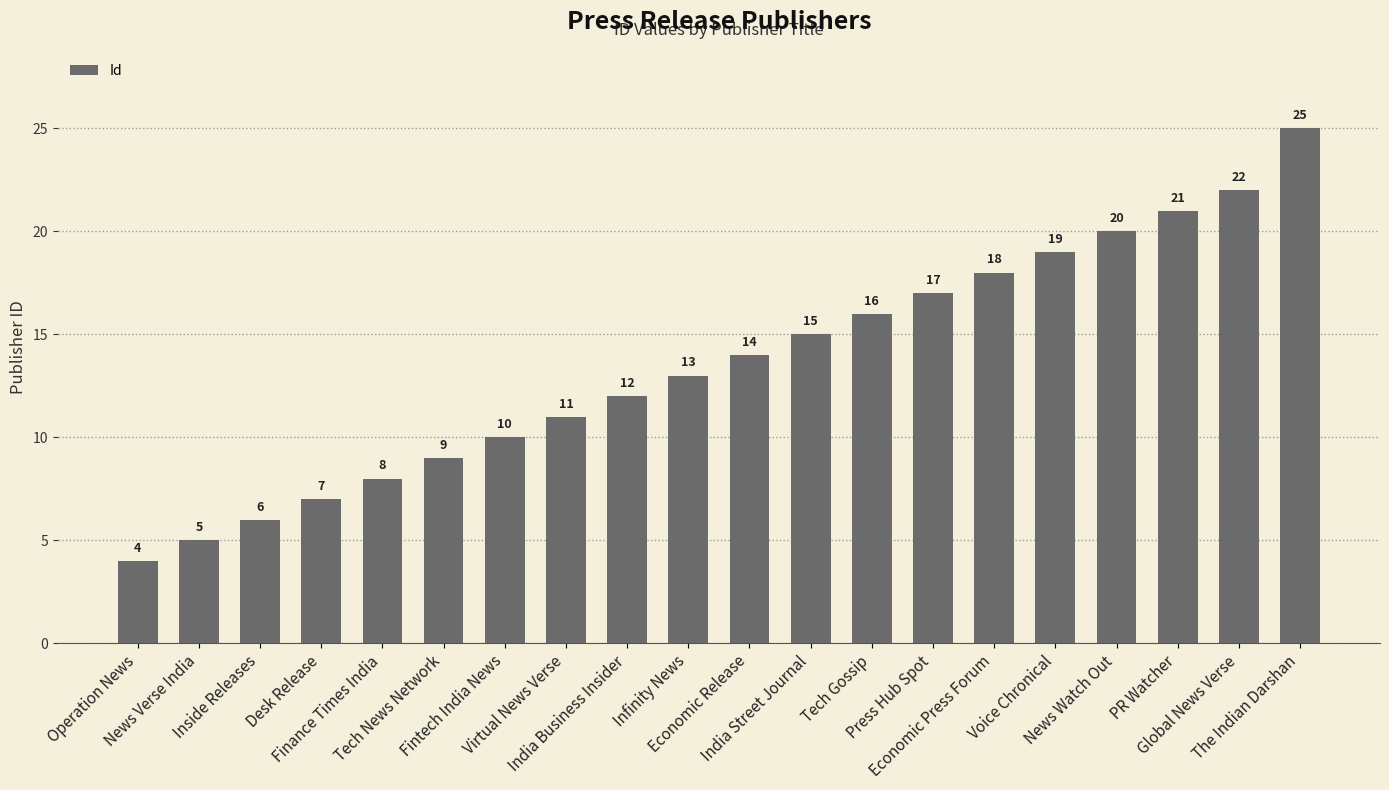

What is the maximum value shown in the chart?

25